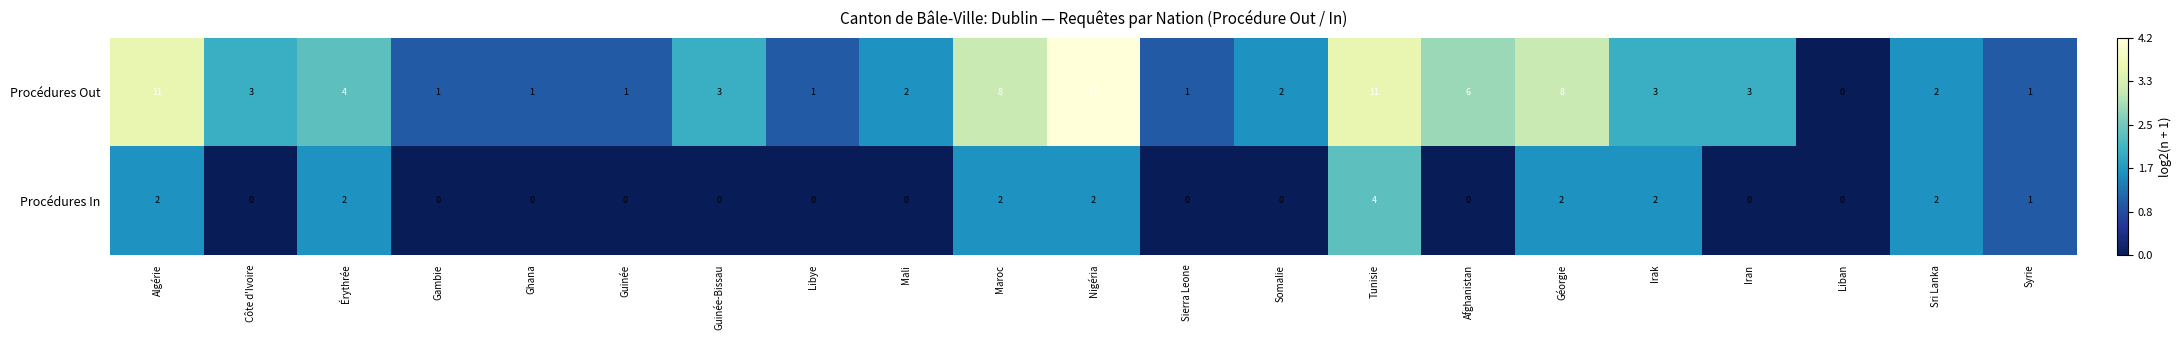

At which label does Procédures Out first exceed 3?

Algérie